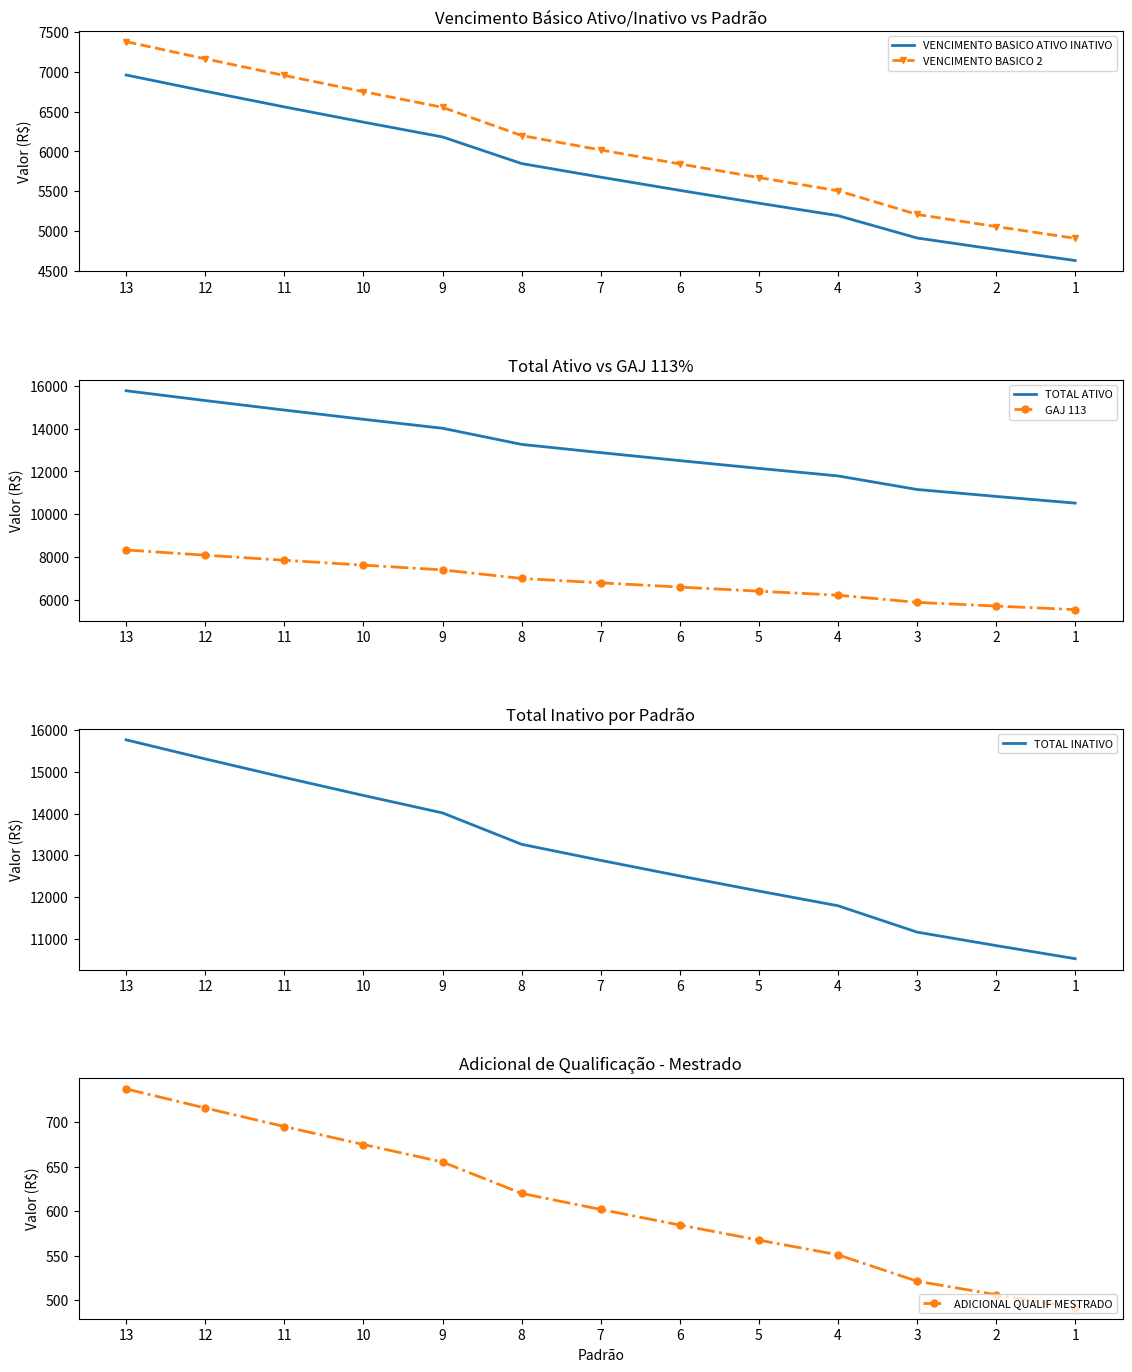

What is the maximum value for TOTAL ATIVO?

15768.3